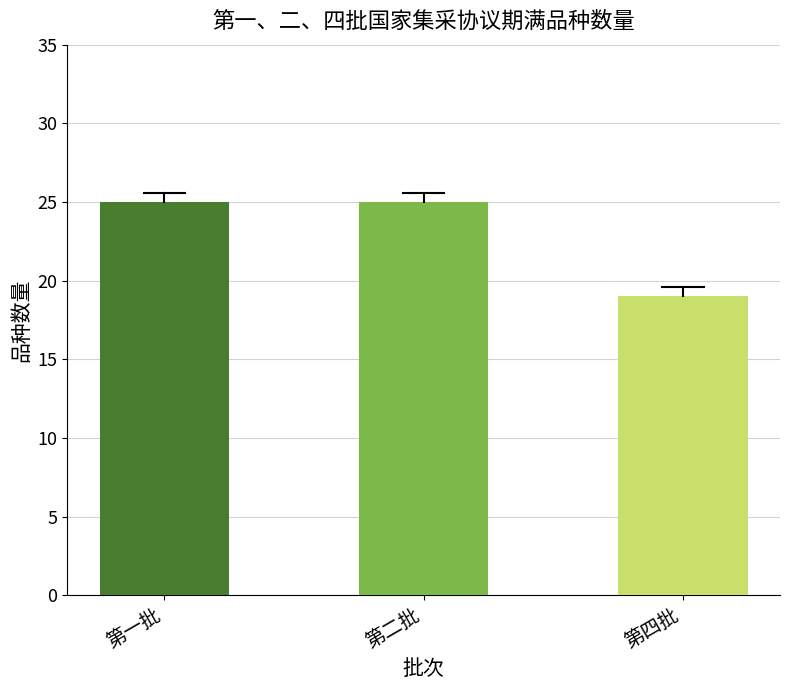

What is the smallest value displayed?

19